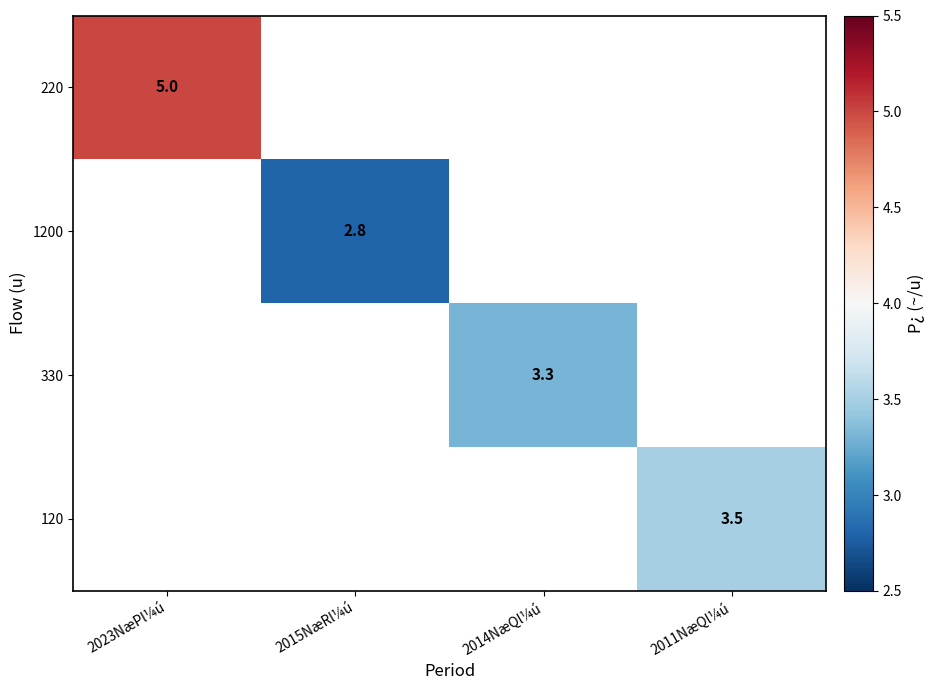

The 220 series shows 5.0 at 2023NæPl¼ú. True or false?

True